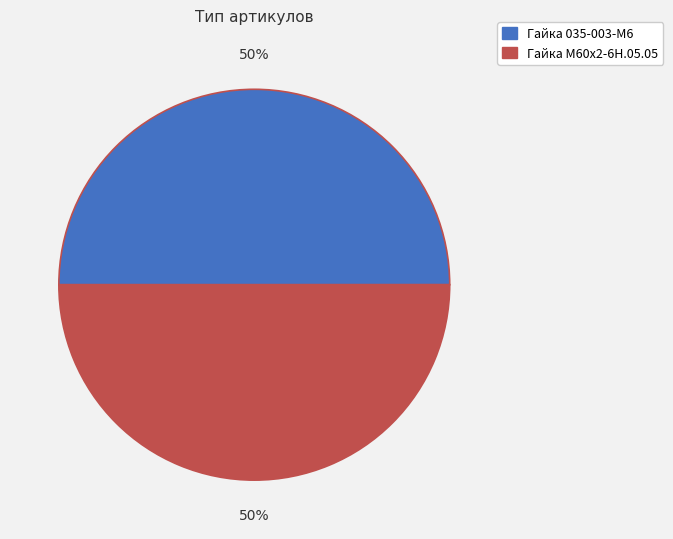

Do Гайка 035-003-М6 and Гайка М60х2-6Н.05.05 together represent more than half of the pie?

Yes